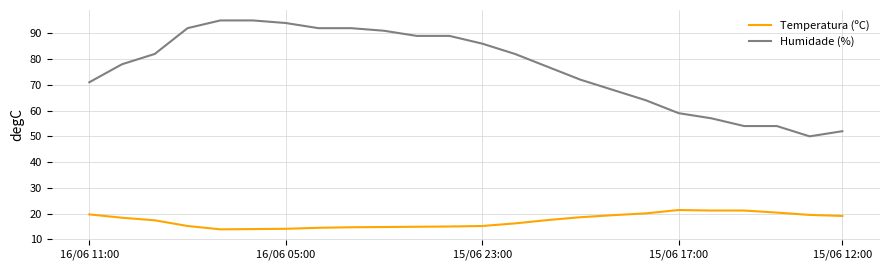

True or false: Humidade (%) and Temperatura (ºC) cross at least once.

False